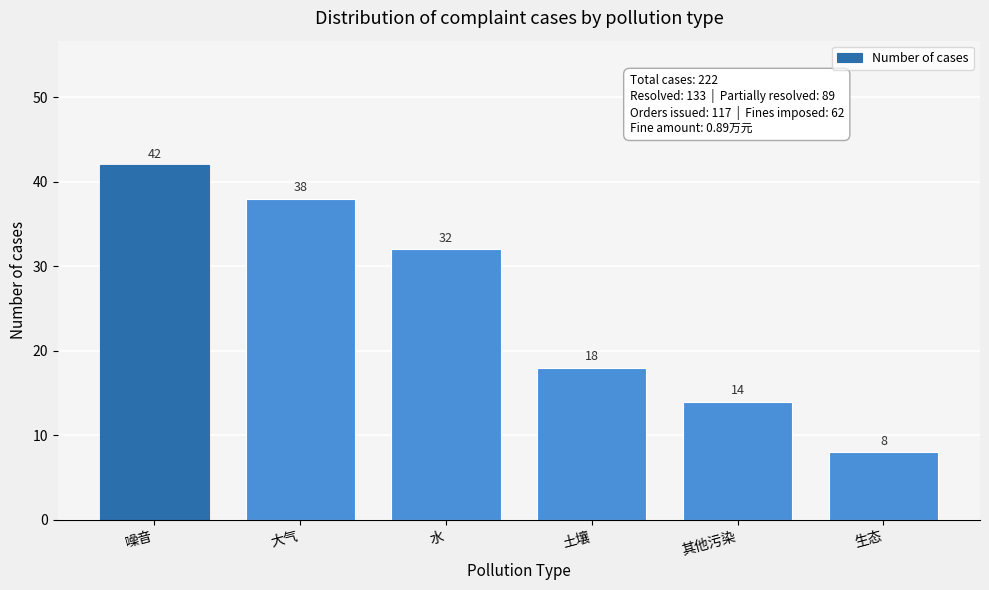

Reading left to right, extract all data points from this chart.

噪音=42	大气=38	水=32	土壤=18	其他污染=14	生态=8